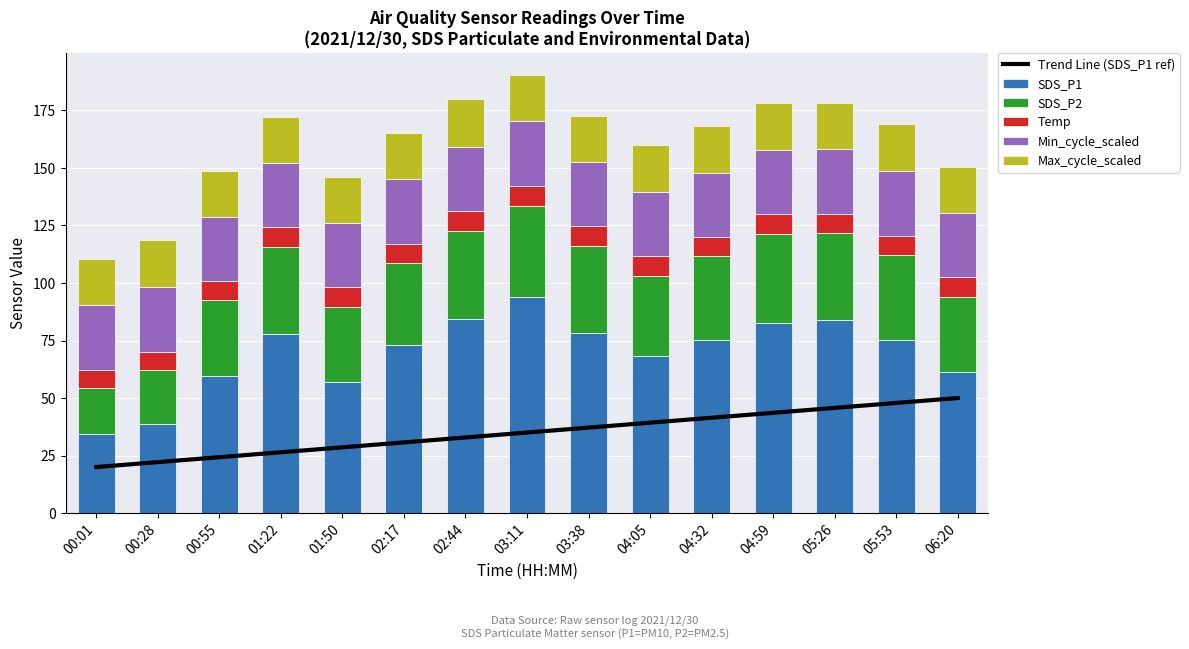

What is the value of the Temp bar at the 7th from the left?

8.6